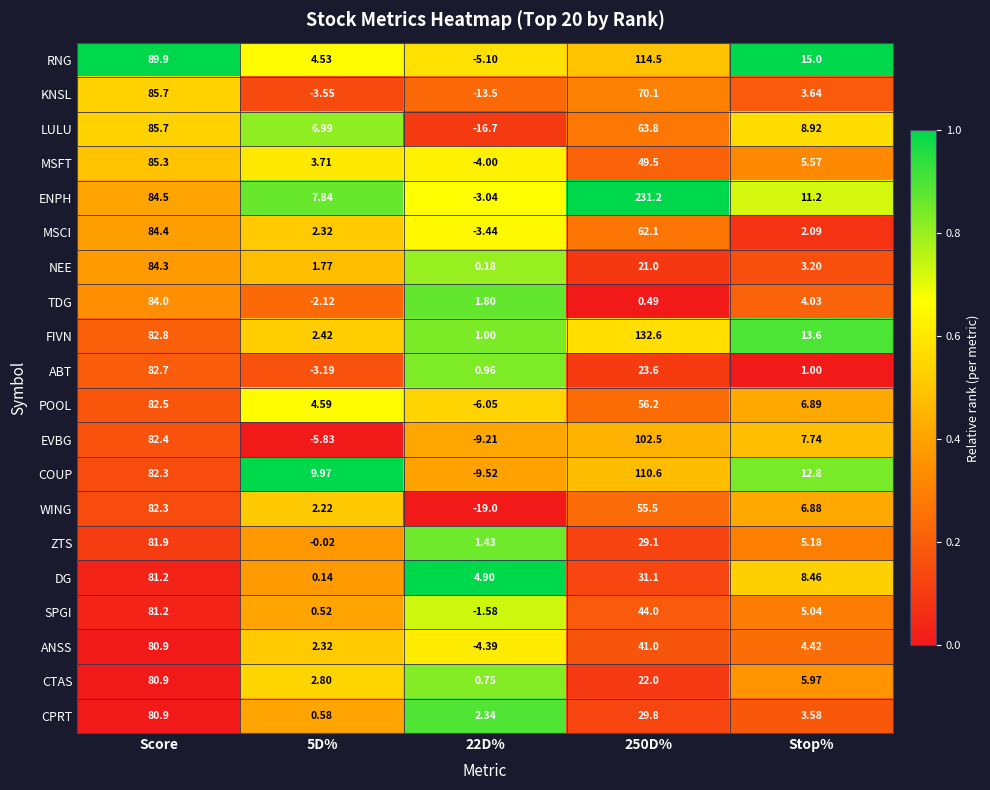

Between Score and 250D%, which series saw the biggest shift?

ENPH